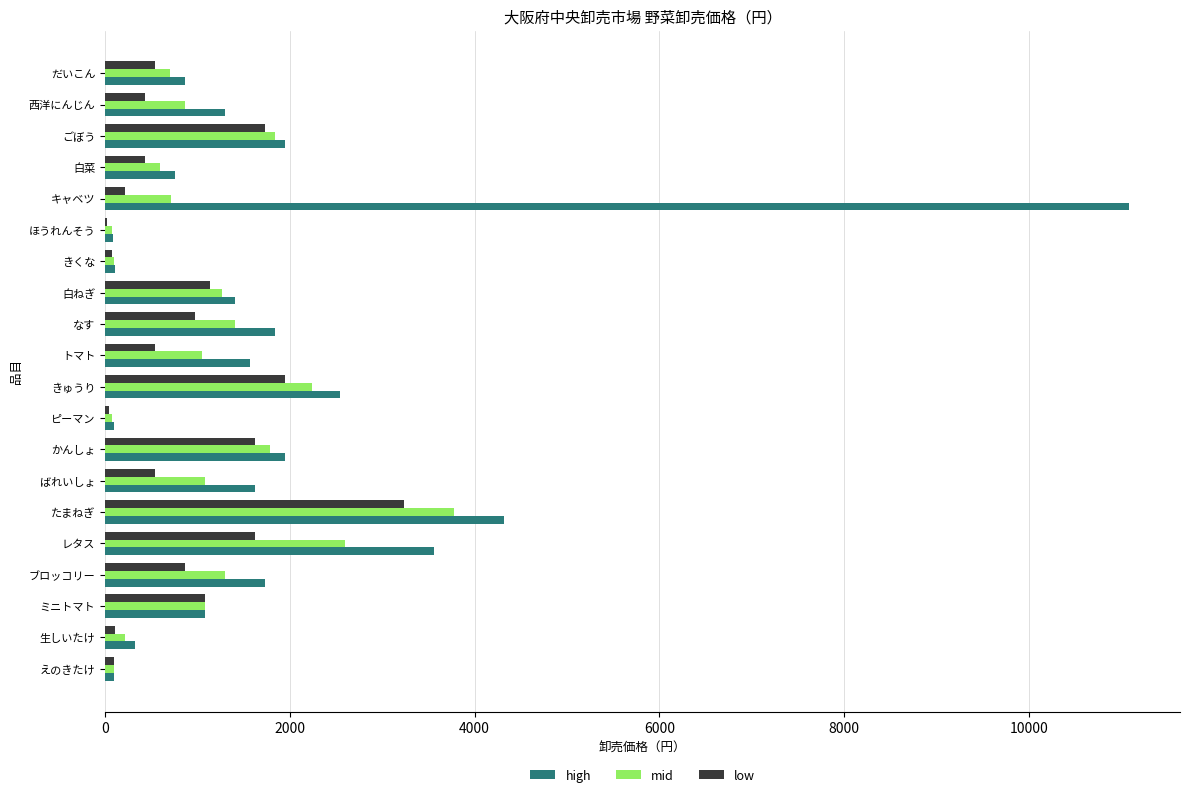

What is the sum of all mid values?

22846